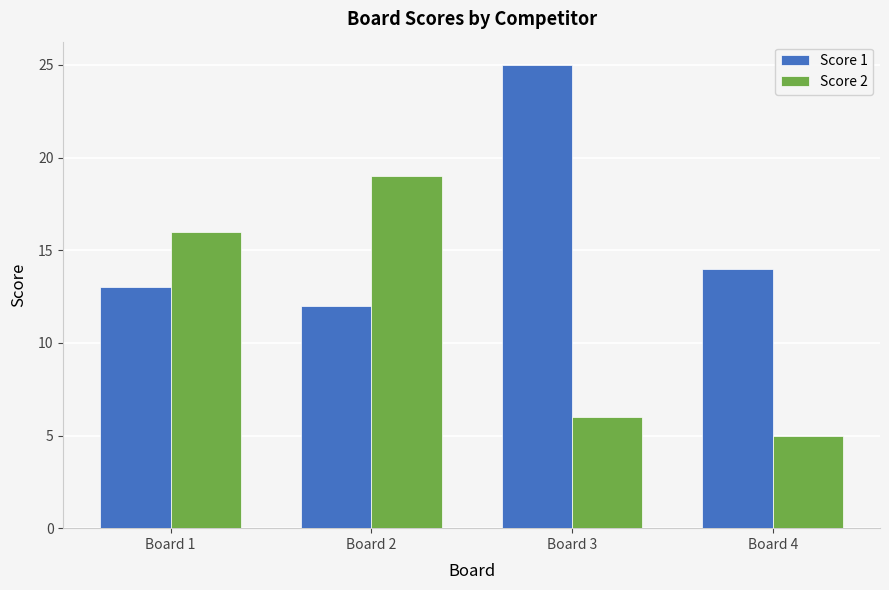

How many groups of bars are there?

4